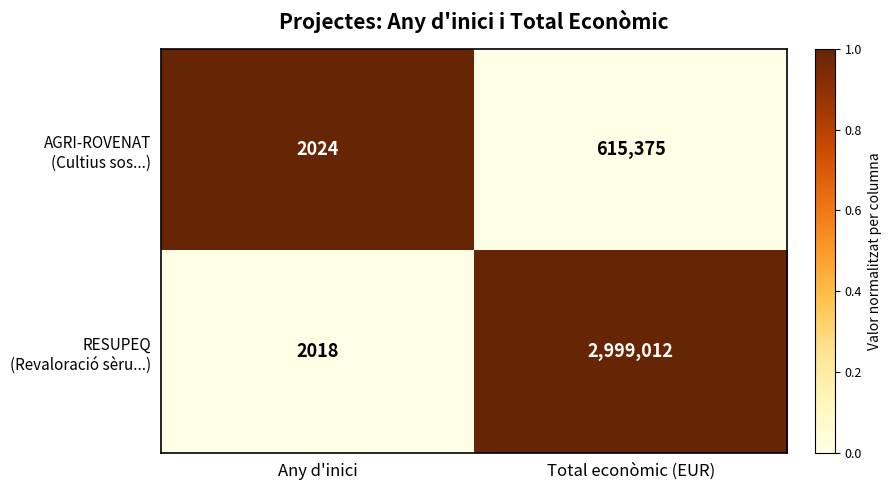

What is the maximum value shown in the chart?

2999012